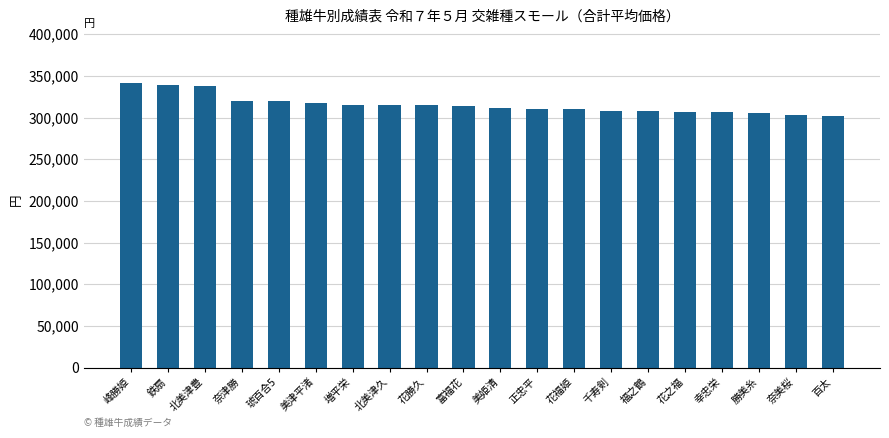

What is the average value?

315342